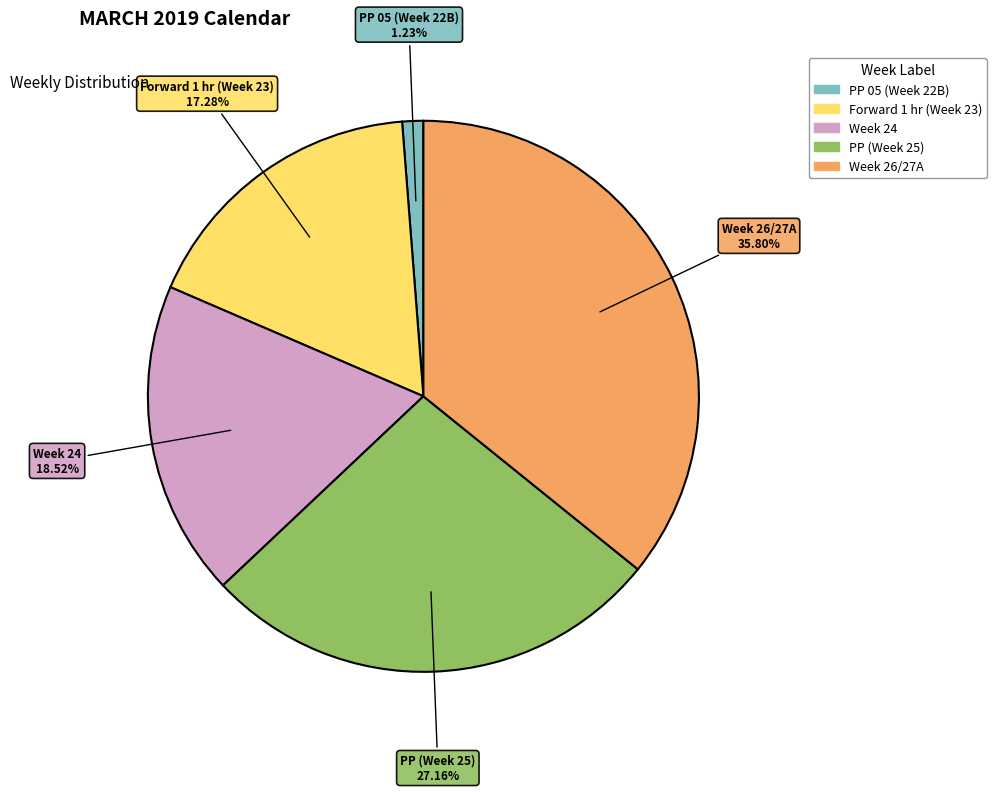

What percentage is NOT represented by Week 24?

81.5%